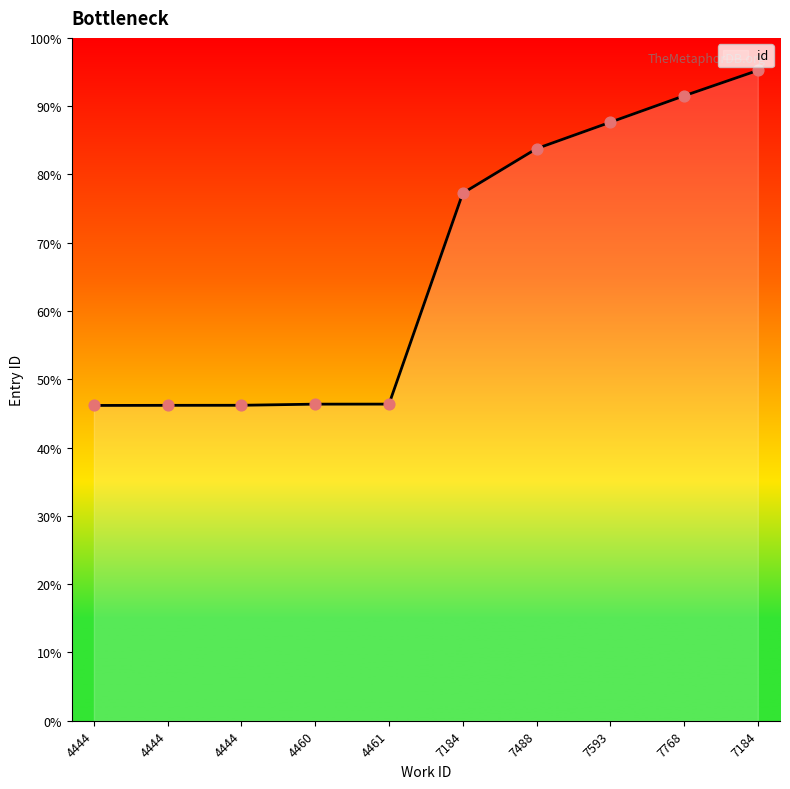

Is this an area chart (filled region under the line)?

Yes